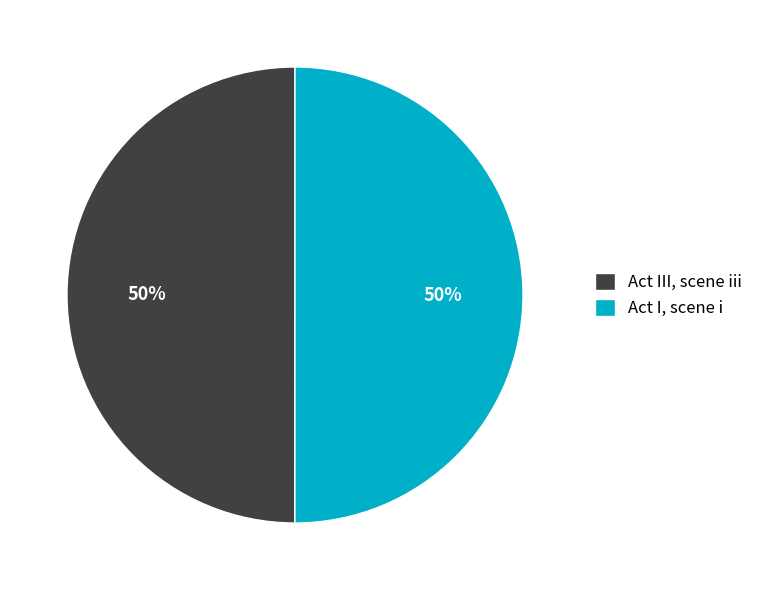

The Act III, scene iii slice represents 50% of the pie. True or false?

True